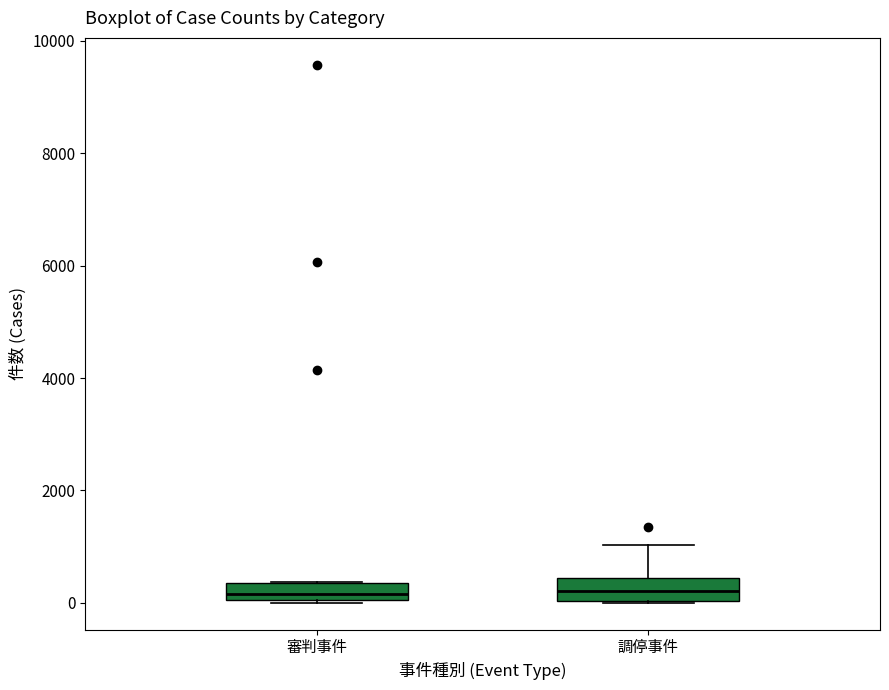

Reading left to right, transcribe this box plot: for each box, give where its median line is, the range the box spans, and where its two whiskers end, as read against the y-axis. The values are not printed on the chart, so give them approximately, as read against the axis.

審判事件: median 200, box 0 to 400, whiskers 0 to 400
調停事件: median 200, box 0 to 400, whiskers 0 to 1000